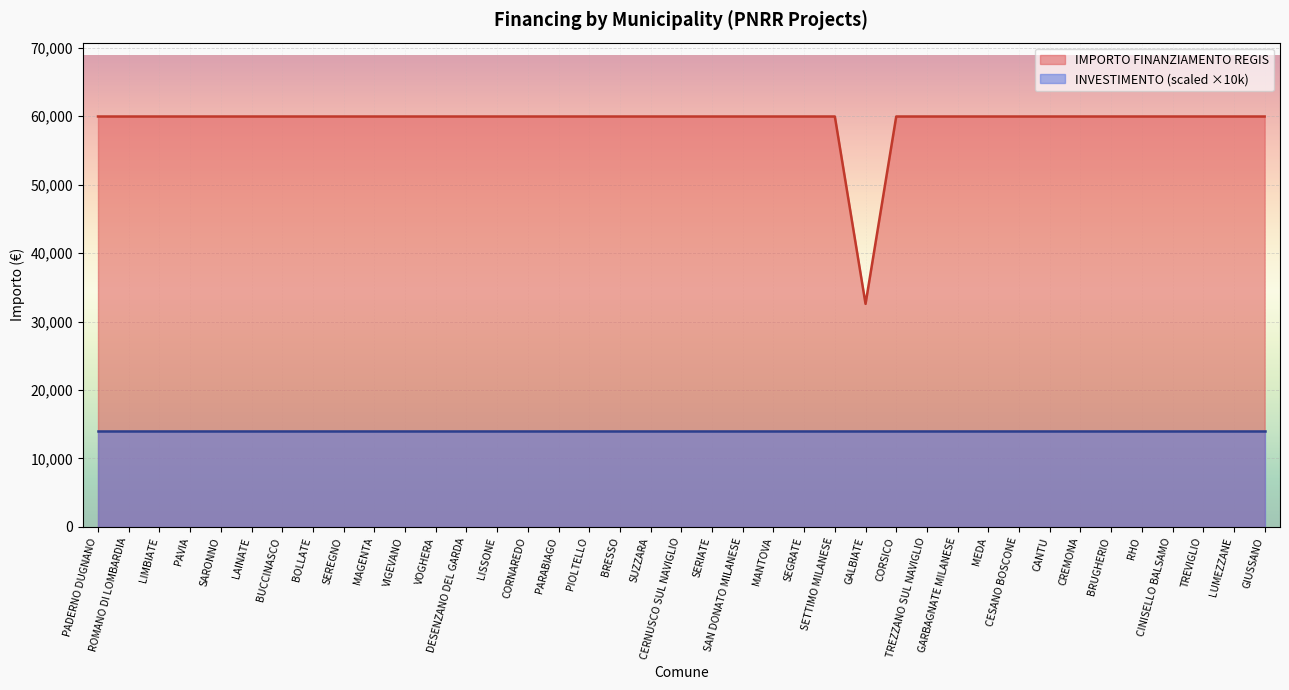

True or false: the data shows 59966 at BUCCINASCO.

True